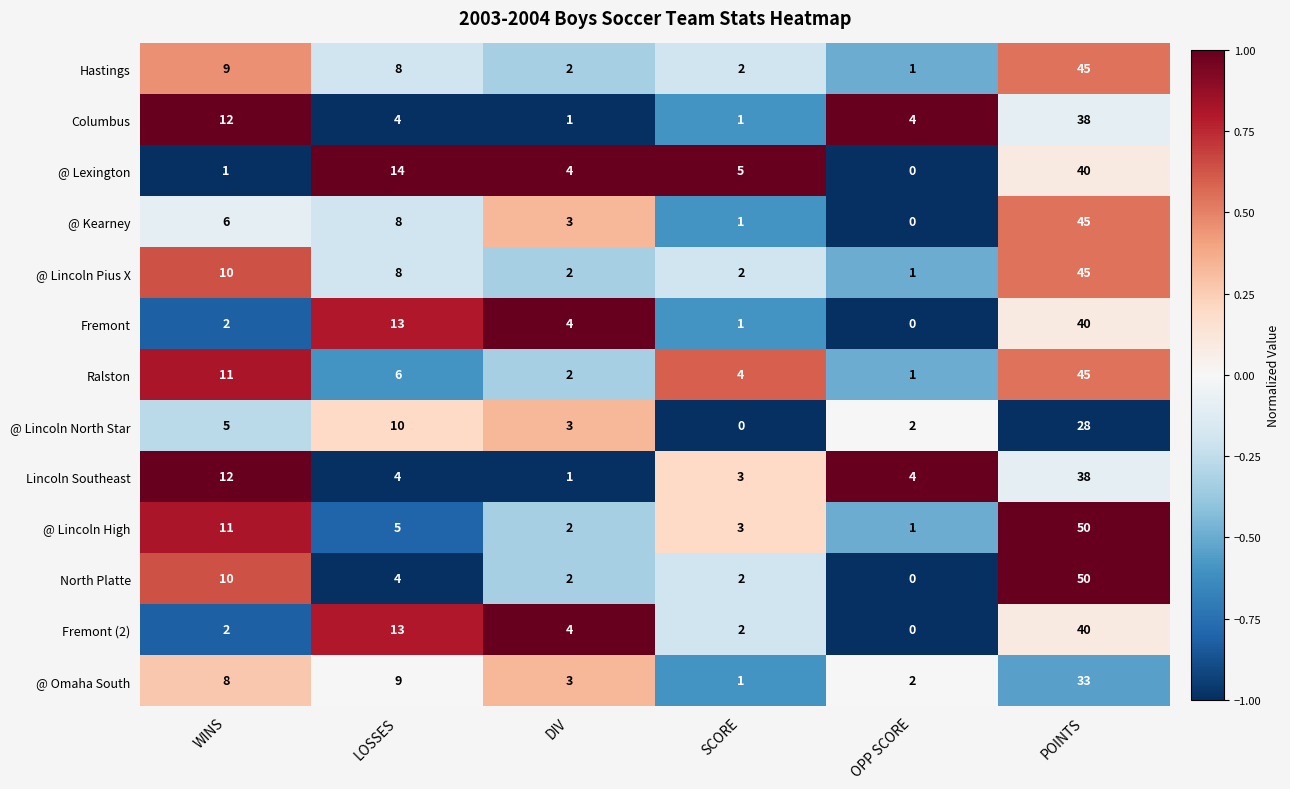

What is the spread (max minus min) of values at WINS?

11